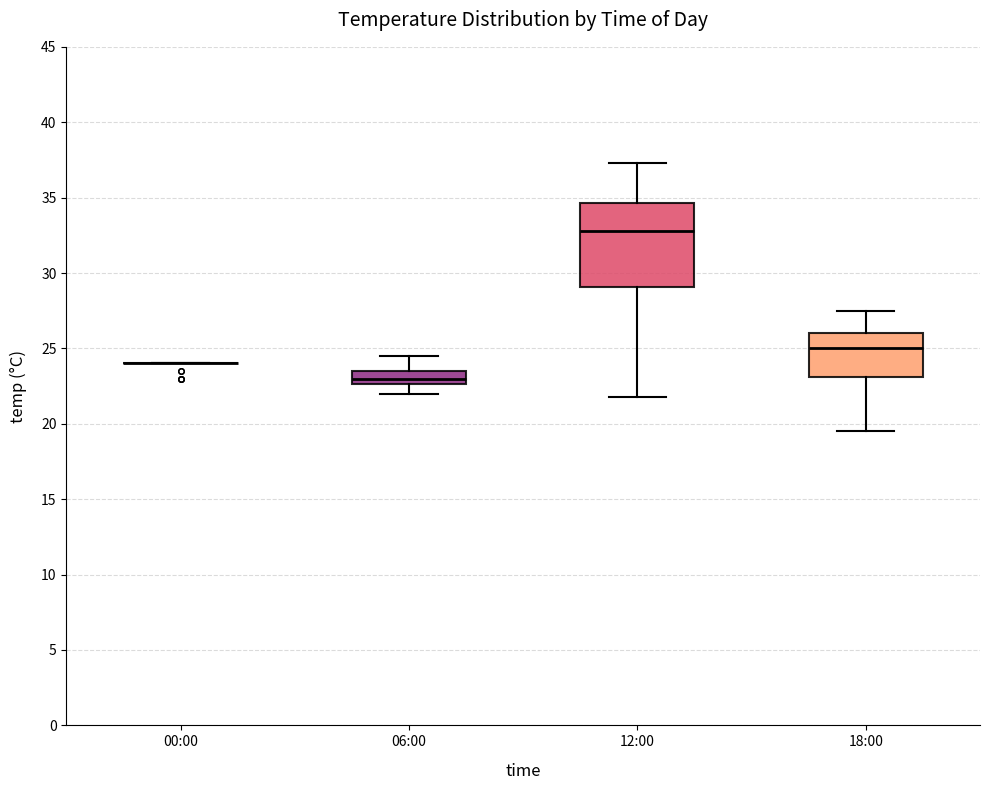

Which box is the tallest, from its lower edge to its upper edge?

12:00